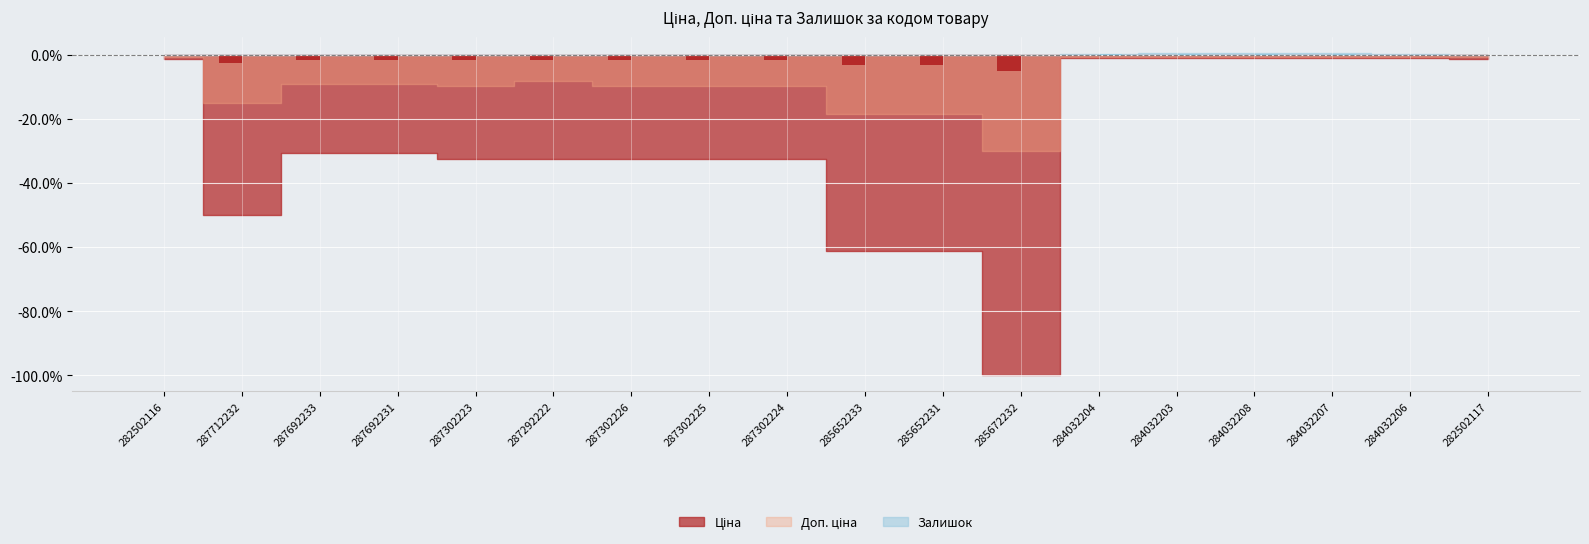

Which series has the largest total across all categories?

Залишок